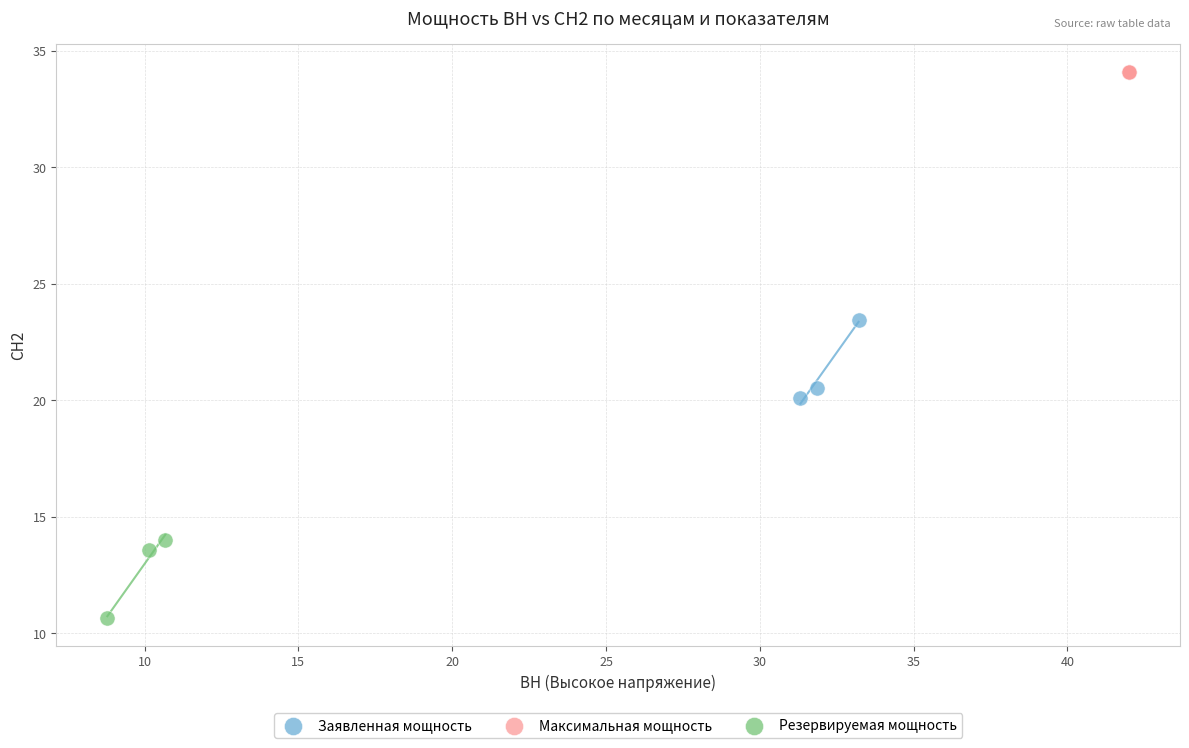

Which series contains the highest Y value?

Максимальная мощность